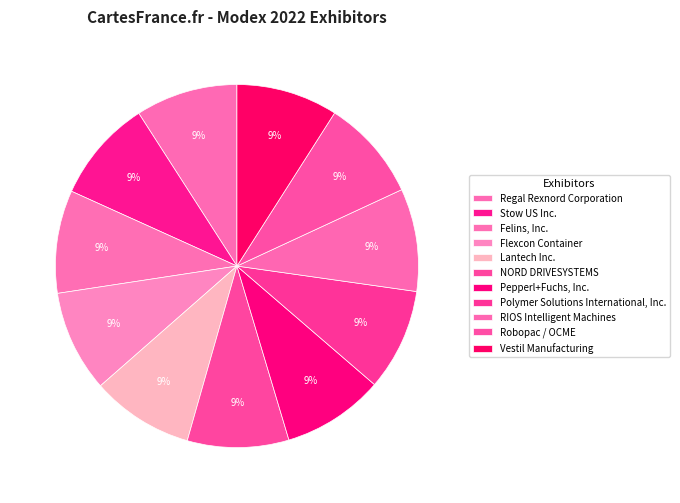

To the nearest percent, what portion does Felins, Inc. represent?

9%